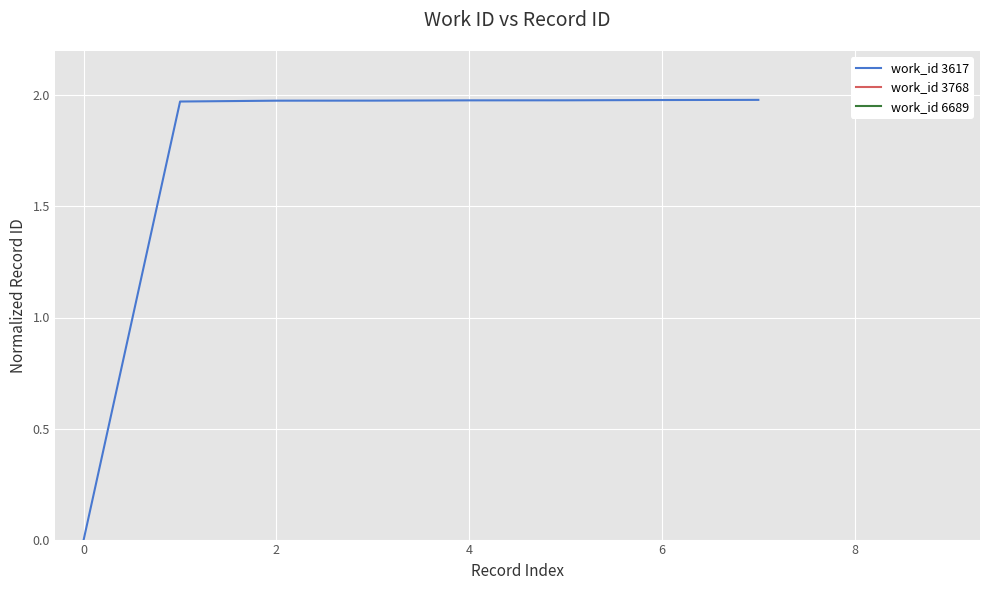

True or false: work_id 3617 has a value of 2.0 at 6.

True